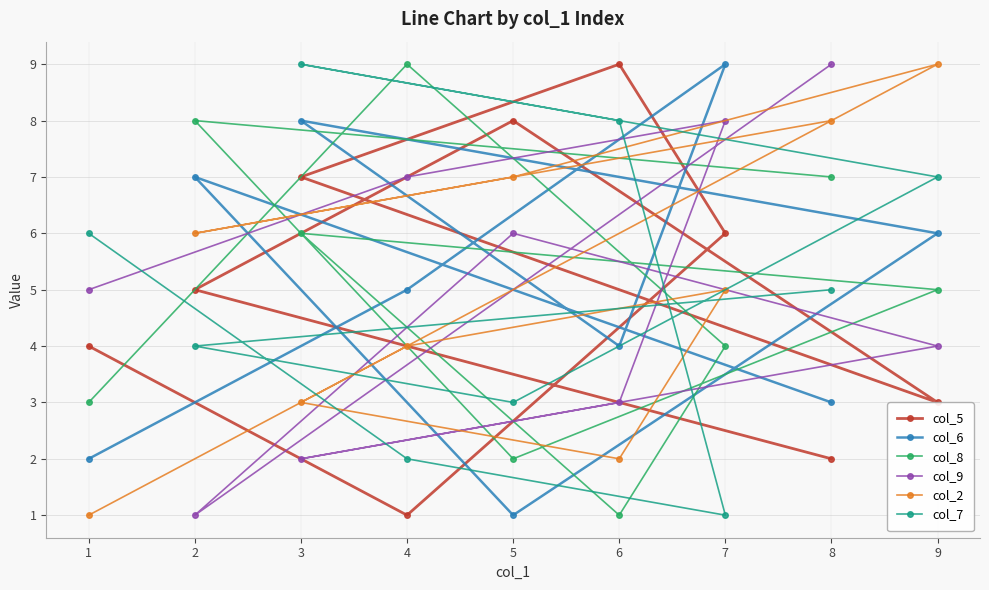

Is the value of col_8 at 6 greater than the value of col_7 at 3?

No